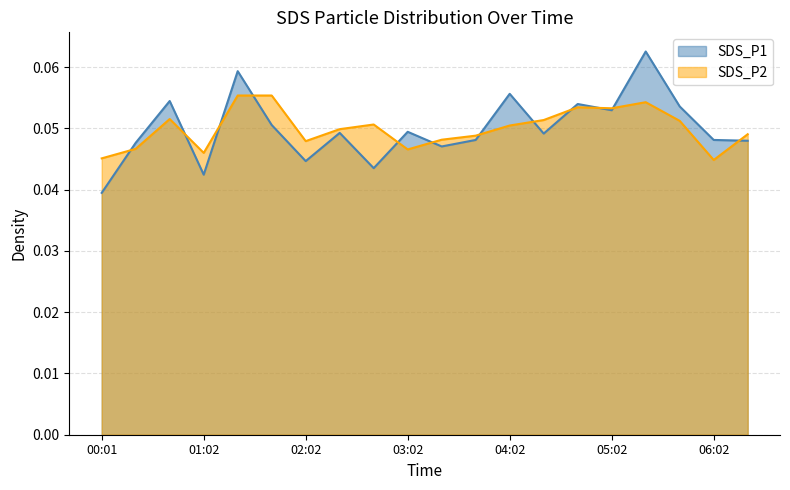

Does the chart have visible grid lines?

Yes